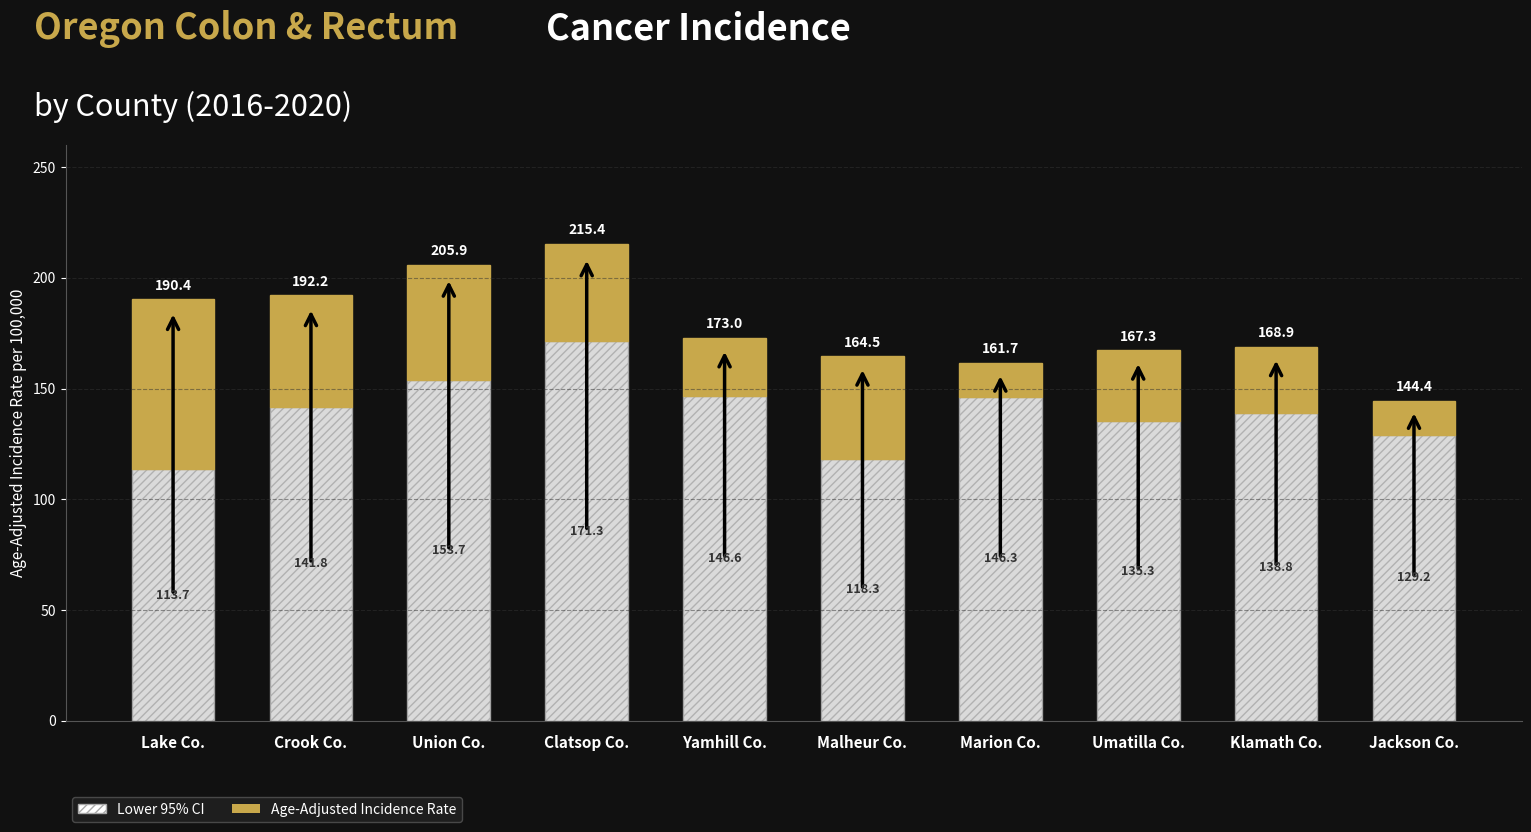

The value of Lower 95% CI at Yamhill Co. is 146.6. True or false?

True